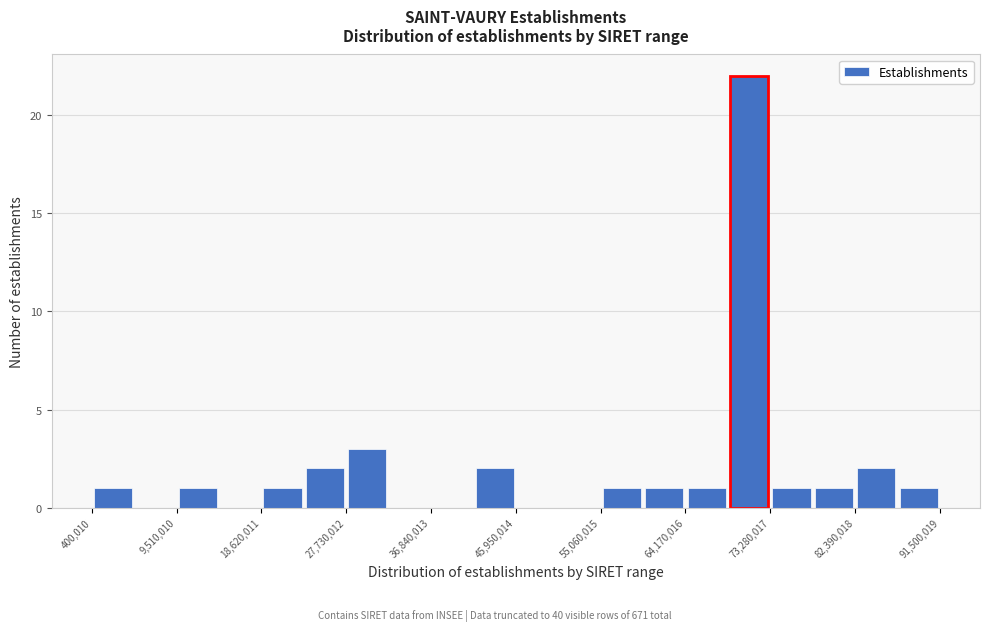

What is the height of the bar covering 64000000 to 69000000 on the x-axis? Neither the bar edges nor the heights are printed on the chart, so give them approximately, as read against the axes.

1